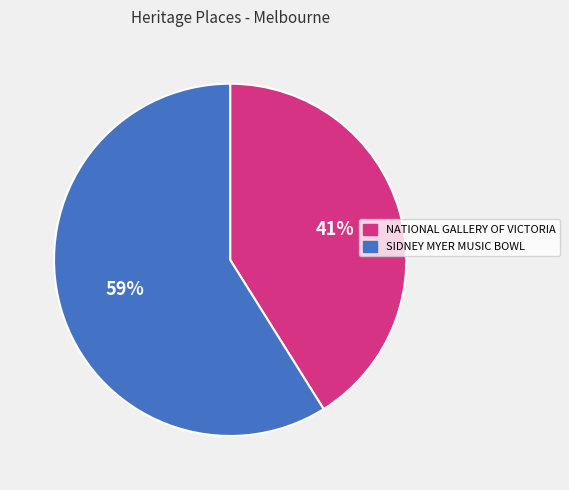

Is the sum of SIDNEY MYER MUSIC BOWL and NATIONAL GALLERY OF VICTORIA greater than half?

Yes